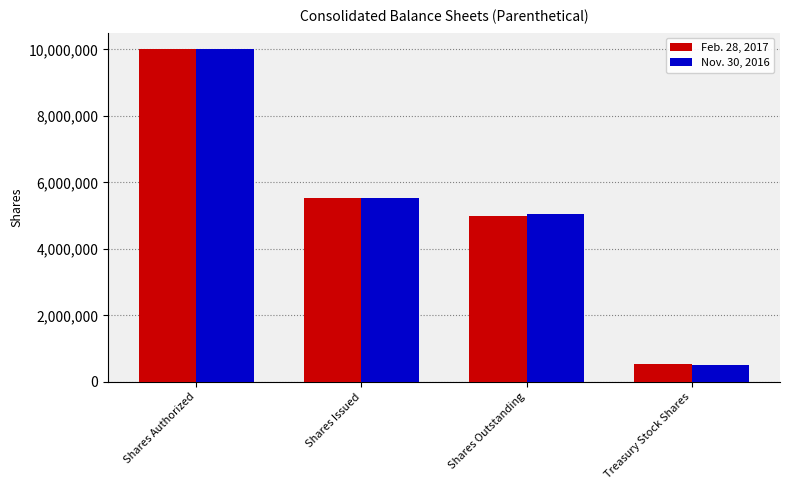

What is the value of the Feb. 28, 2017 bar at the 4th from the left?

540494